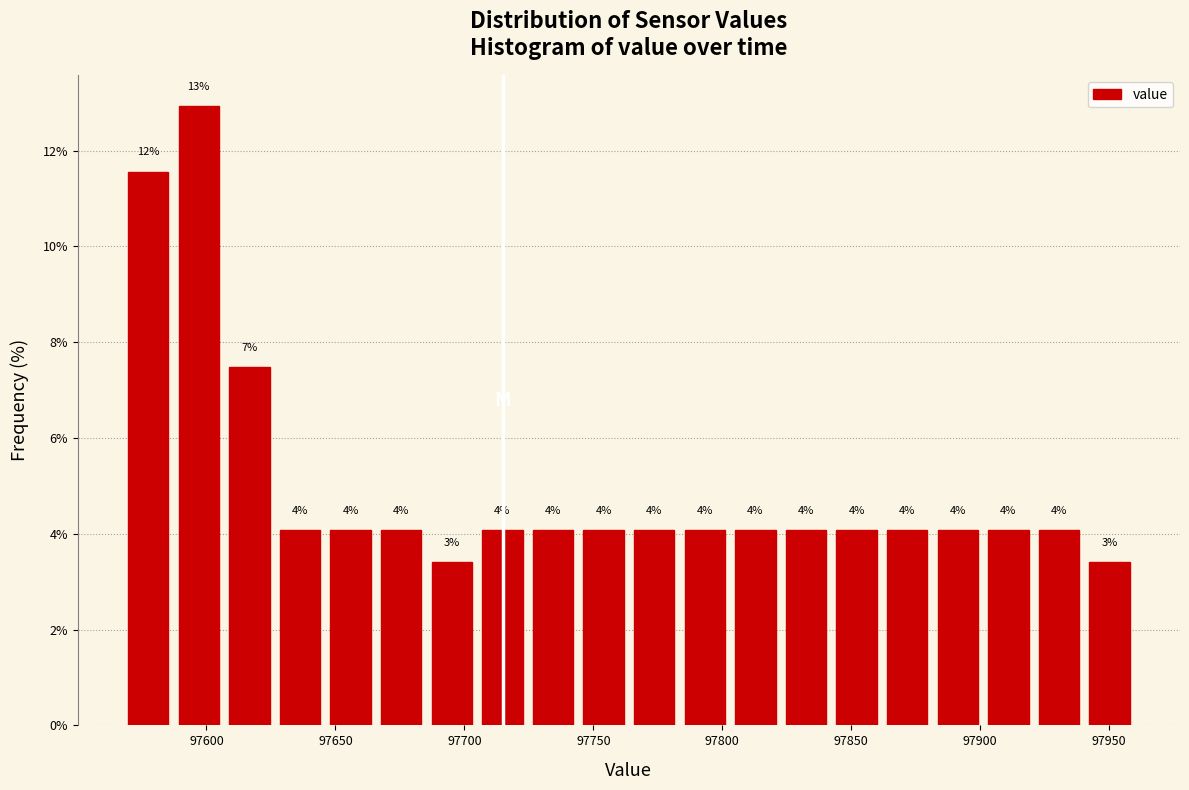

Around what value on the x-axis is the tallest bar? Give the approximate position of its centre, as read against the axis.

97595